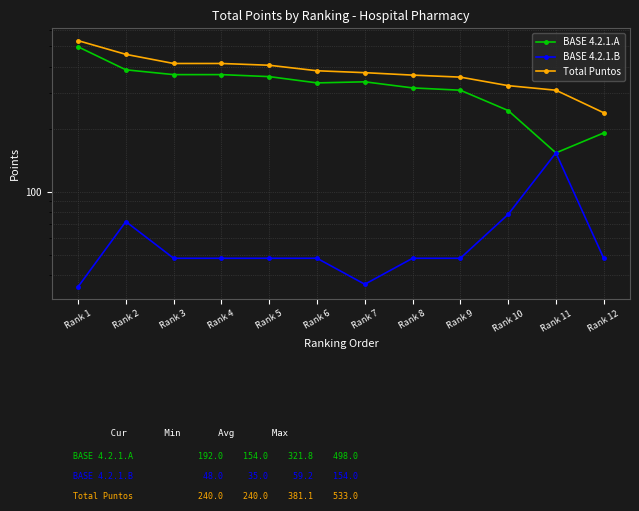

At which label does Total Puntos first exceed 382?

Rank 1